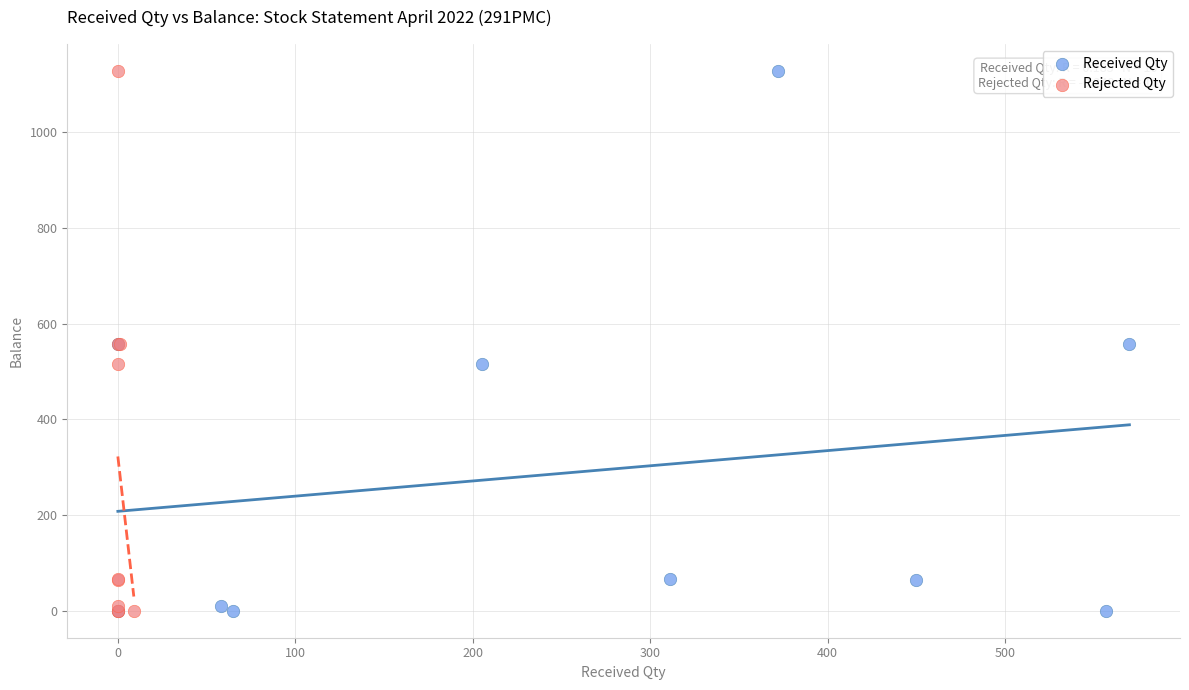

What are all the series names shown in the legend?

Received Qty, Rejected Qty